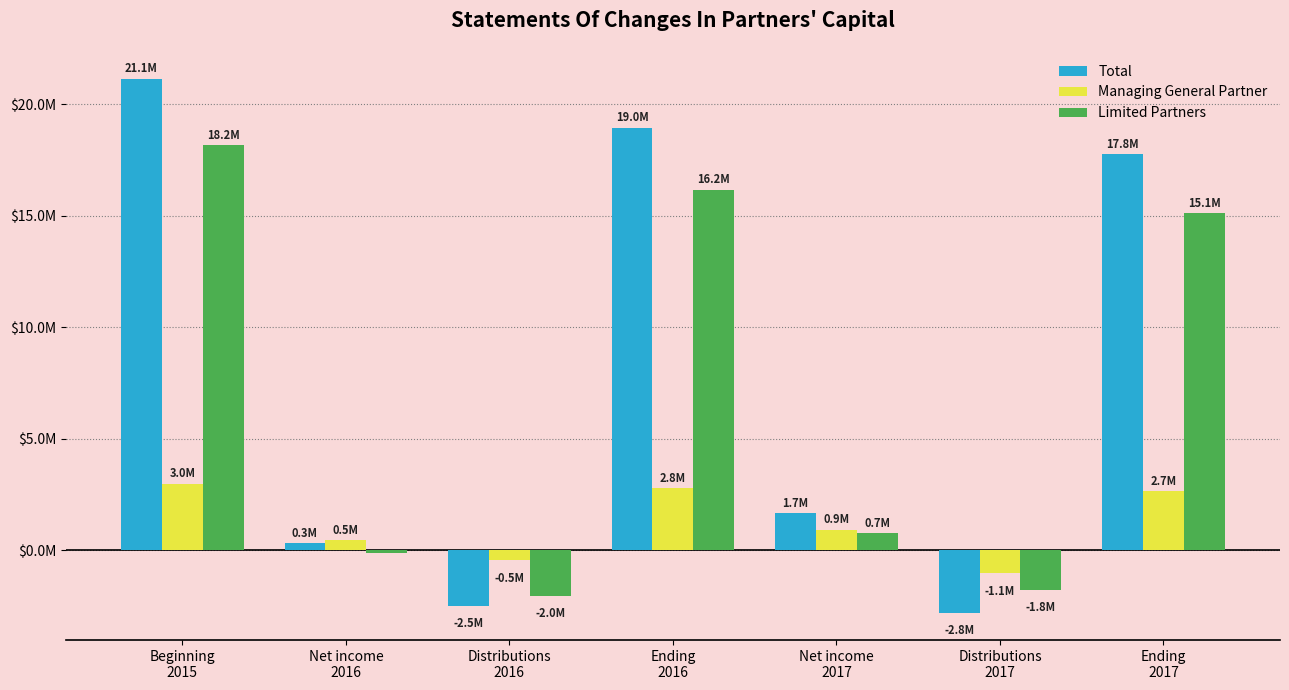

What is the difference between the maximum and minimum values in the Managing General Partner series?

4036400